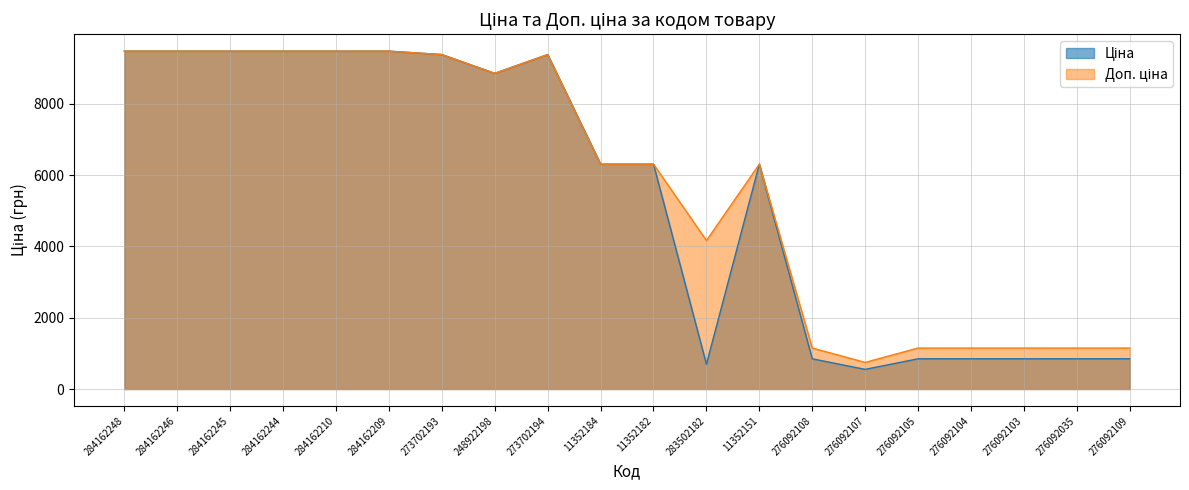

Which category has the lowest value in the Доп. ціна series?

276092107